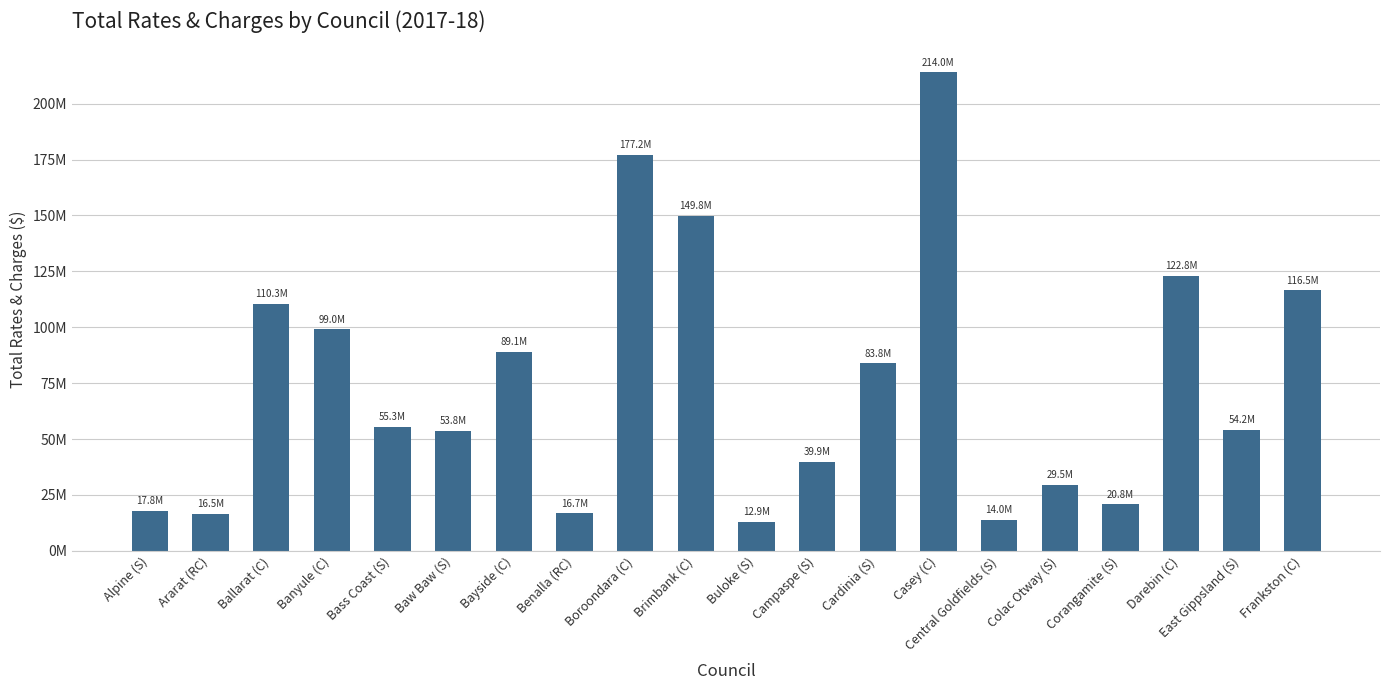

Where does the data first go above 55323250?

Ballarat (C)